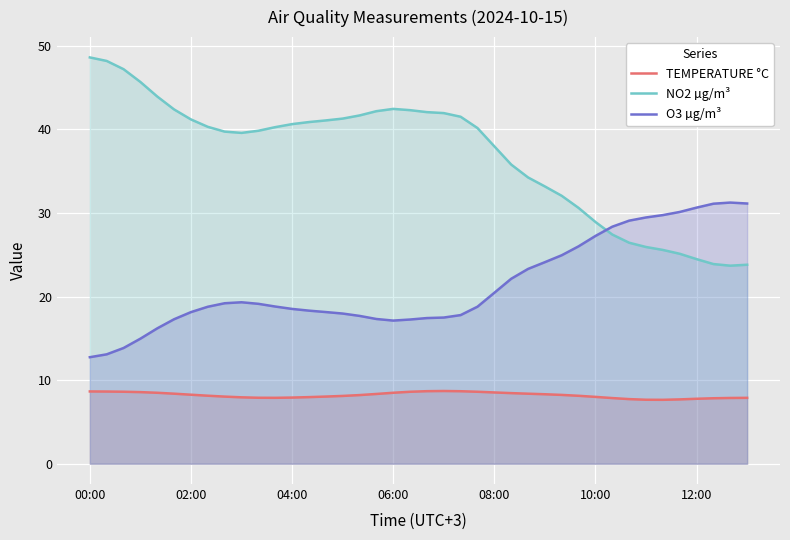

Where does the NO2 µg/m³ series first go above 40?

00:00